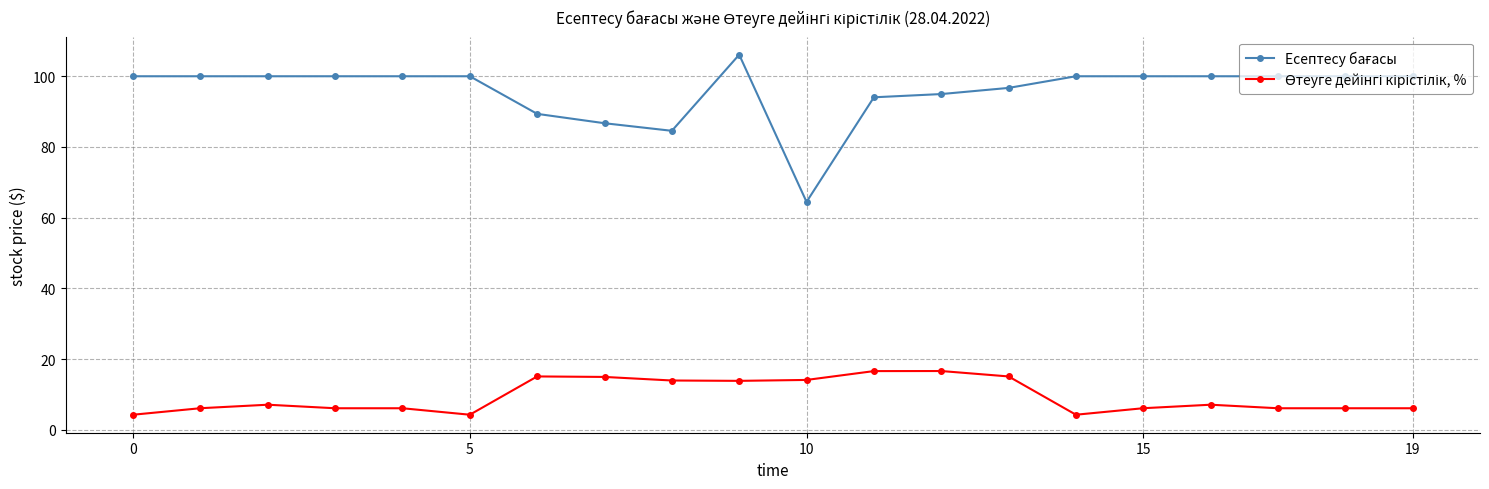

What is the label of the 13th point from the left?

12